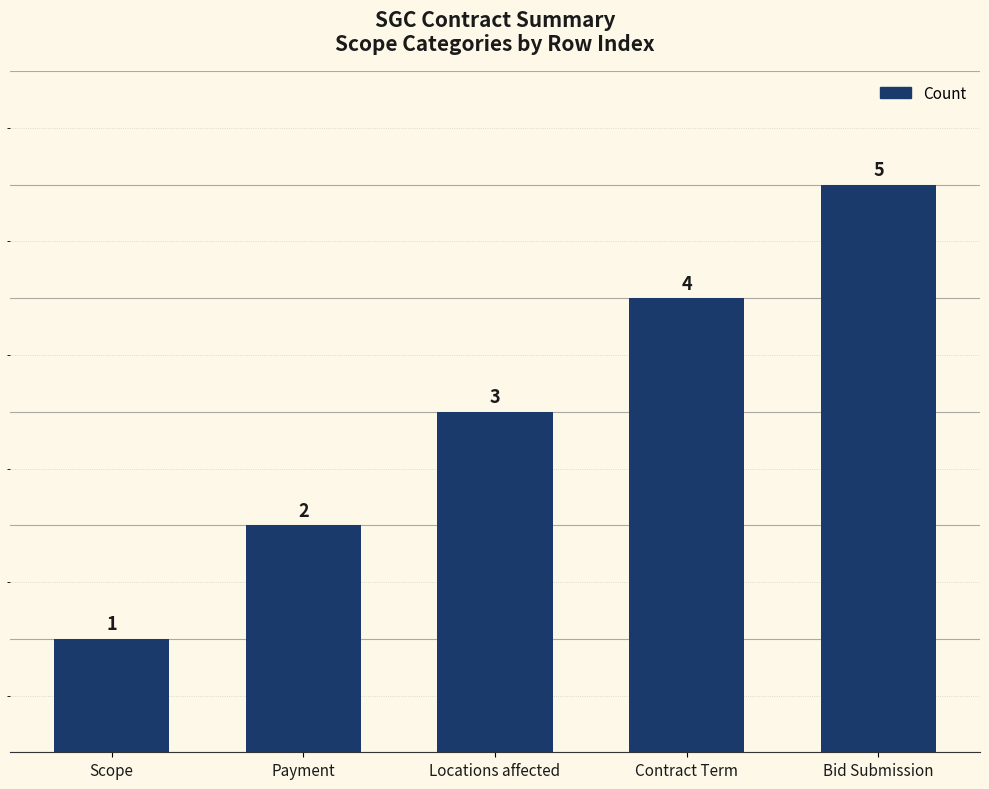

Reading right to left, extract all data points from this chart.

5	4	3	2	1